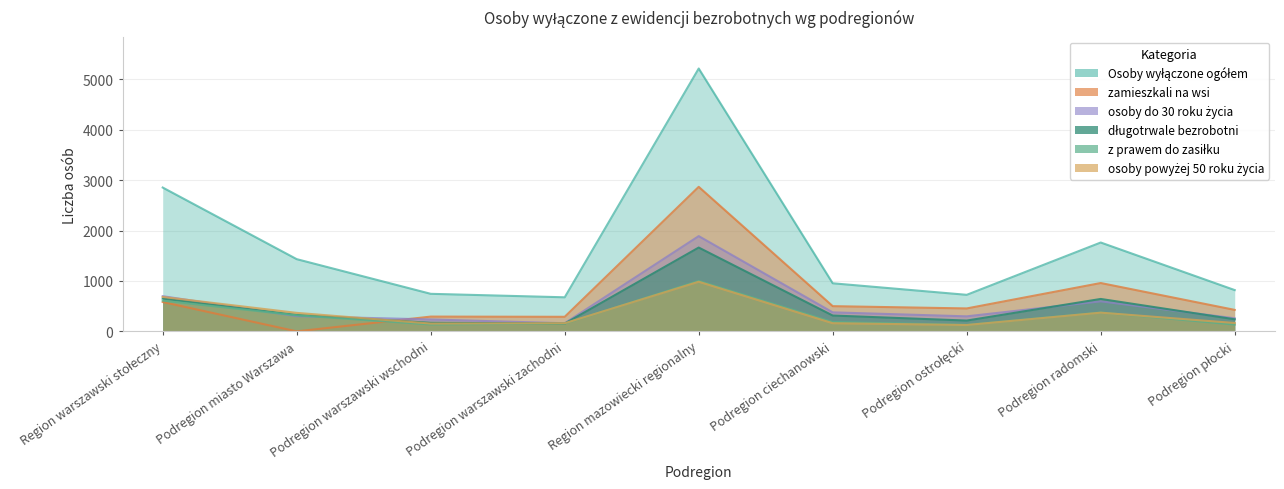

Rank the series at Podregion warszawski zachodni from highest to lowest value.

Osoby wyłączone ogółem, zamieszkali na wsi, osoby do 30 roku życia, osoby powyżej 50 roku życia, z prawem do zasiłku, długotrwale bezrobotni